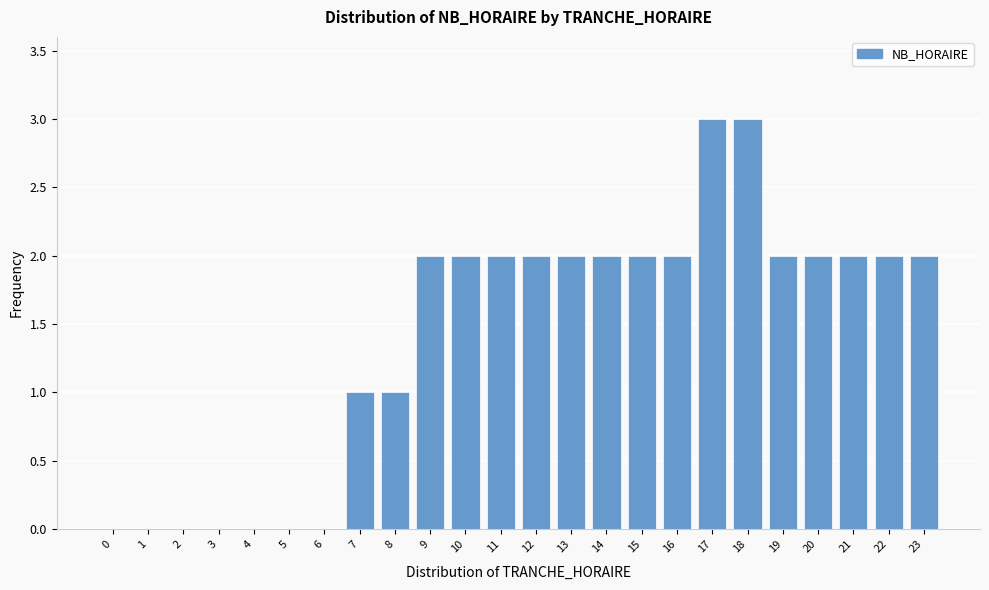

Reading left to right, what are all the values shown in this chart?

0=0	1=0	2=0	3=0	4=0	5=0	6=0	7=1	8=1	9=2	10=2	11=2	12=2	13=2	14=2	15=2	16=2	17=3	18=3	19=2	20=2	21=2	22=2	23=2